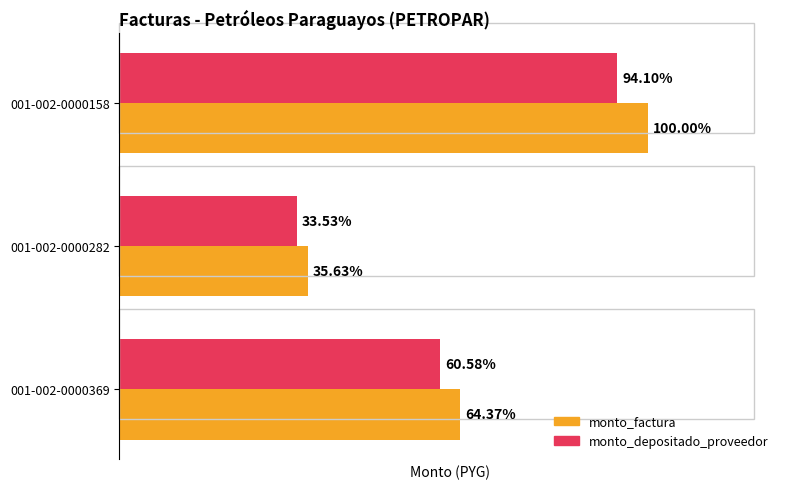

Which series has the largest total across all categories?

monto_factura